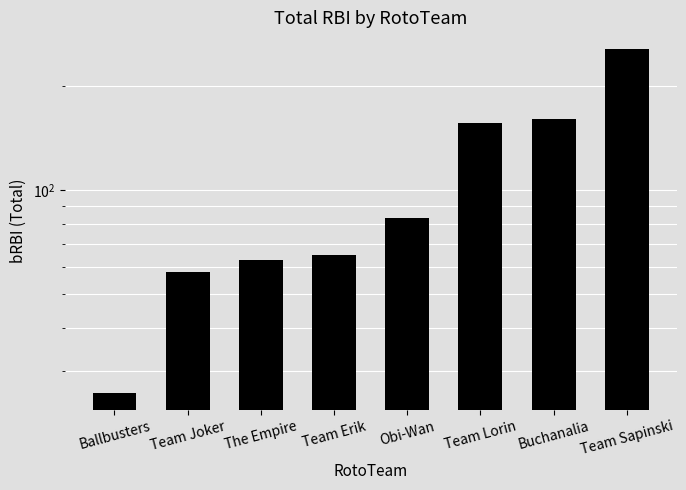

Which category has the highest value across all series?

Team Sapinski